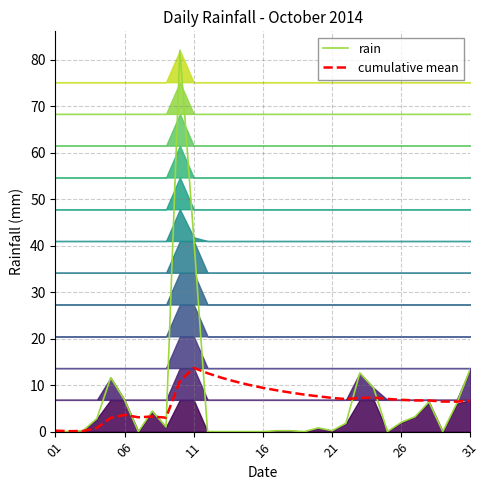

Does the chart display data point markers on the line(s)?

No